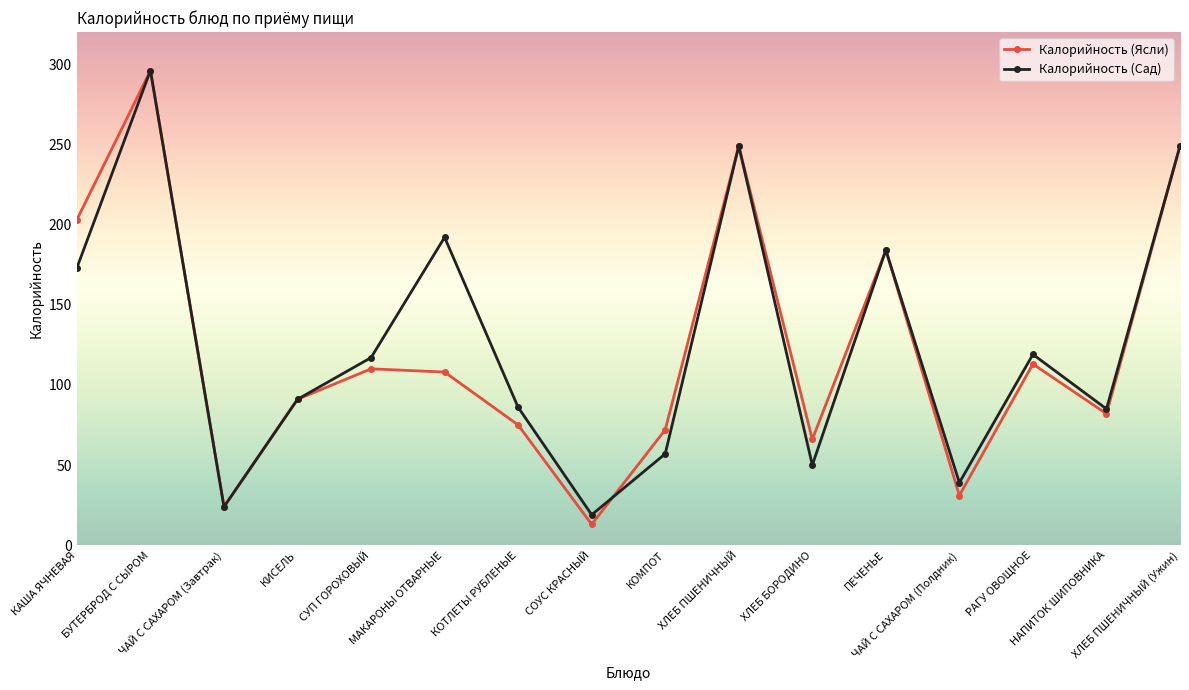

Which series has the widest spread of values?

Калорийность (Ясли)